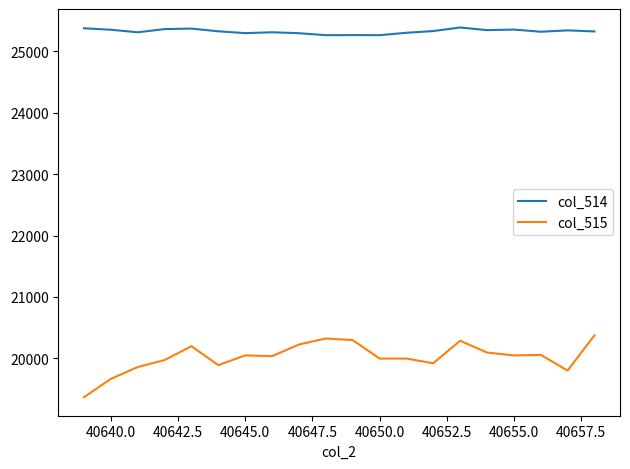

Rank the series by their maximum value, from highest to lowest.

col_514, col_515